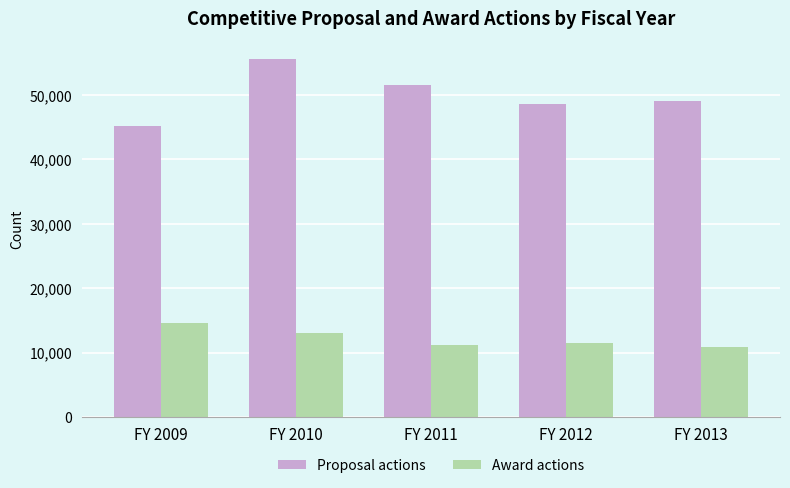

What is the minimum value shown in the chart?

10844